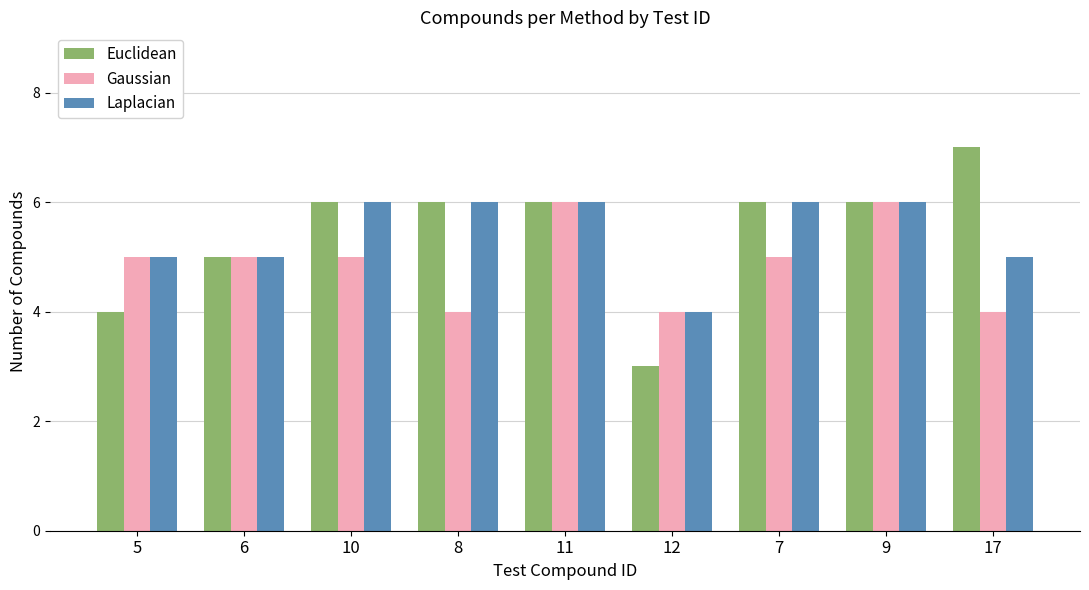

What is the difference between the maximum and minimum values in the Laplacian series?

2